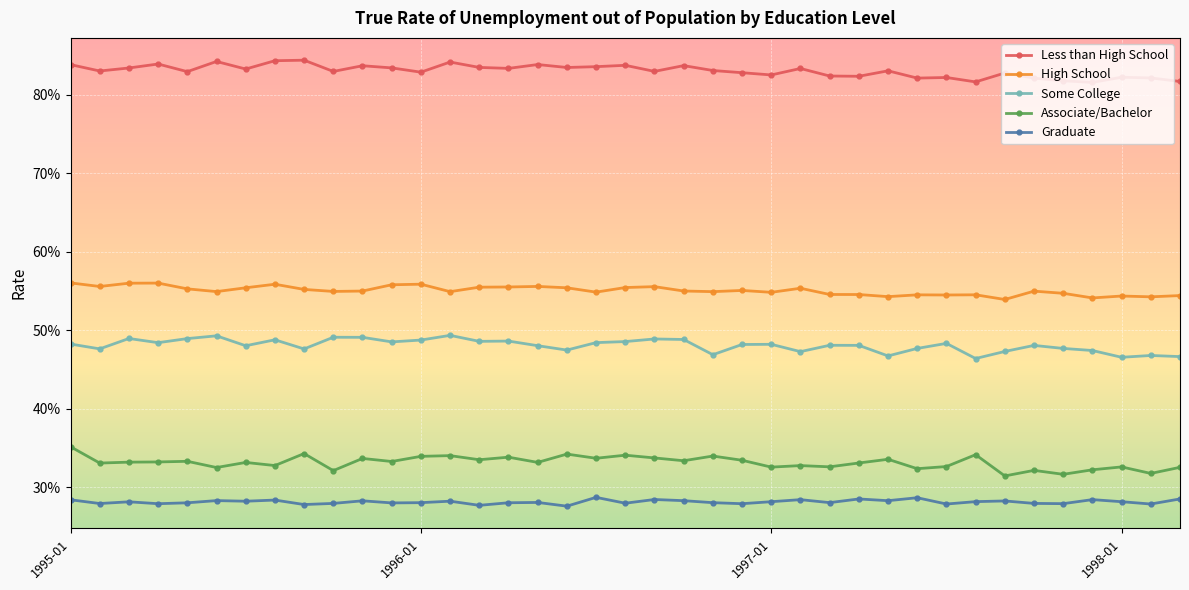

Which series has the largest total across all categories?

Less than High School